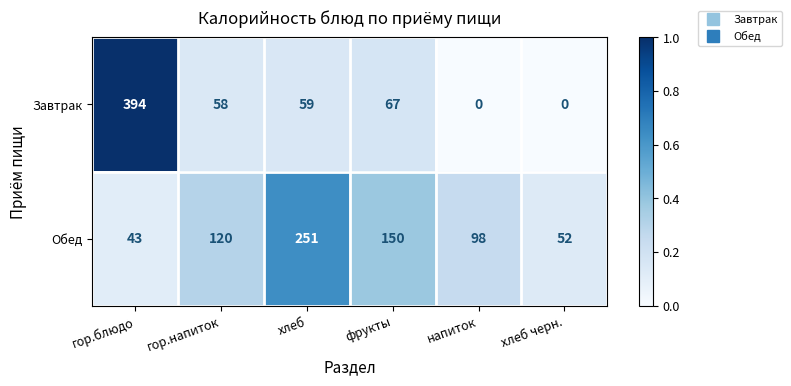

Reading right to left, list all the values displayed in this chart.

Завтрак: 0	0	67	59	58	394
Обед: 52	98	150	251	120	43